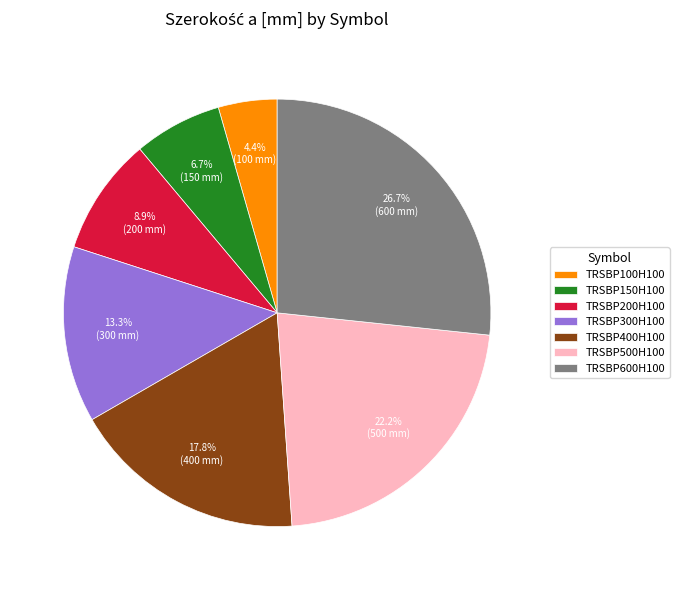

To the nearest percent, what portion does TRSBP400H100 represent?

18%